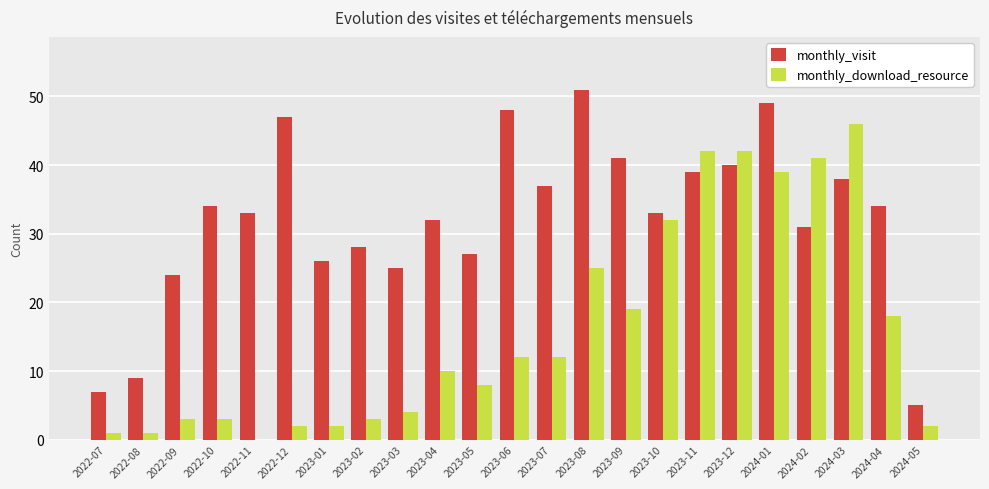

Reading left to right, what are all the values shown in this chart?

monthly_visit: 7	9	24	34	33	47	26	28	25	32	27	48	37	51	41	33	39	40	49	31	38	34	5
monthly_download_resource: 1	1	3	3	0	2	2	3	4	10	8	12	12	25	19	32	42	42	39	41	46	18	2